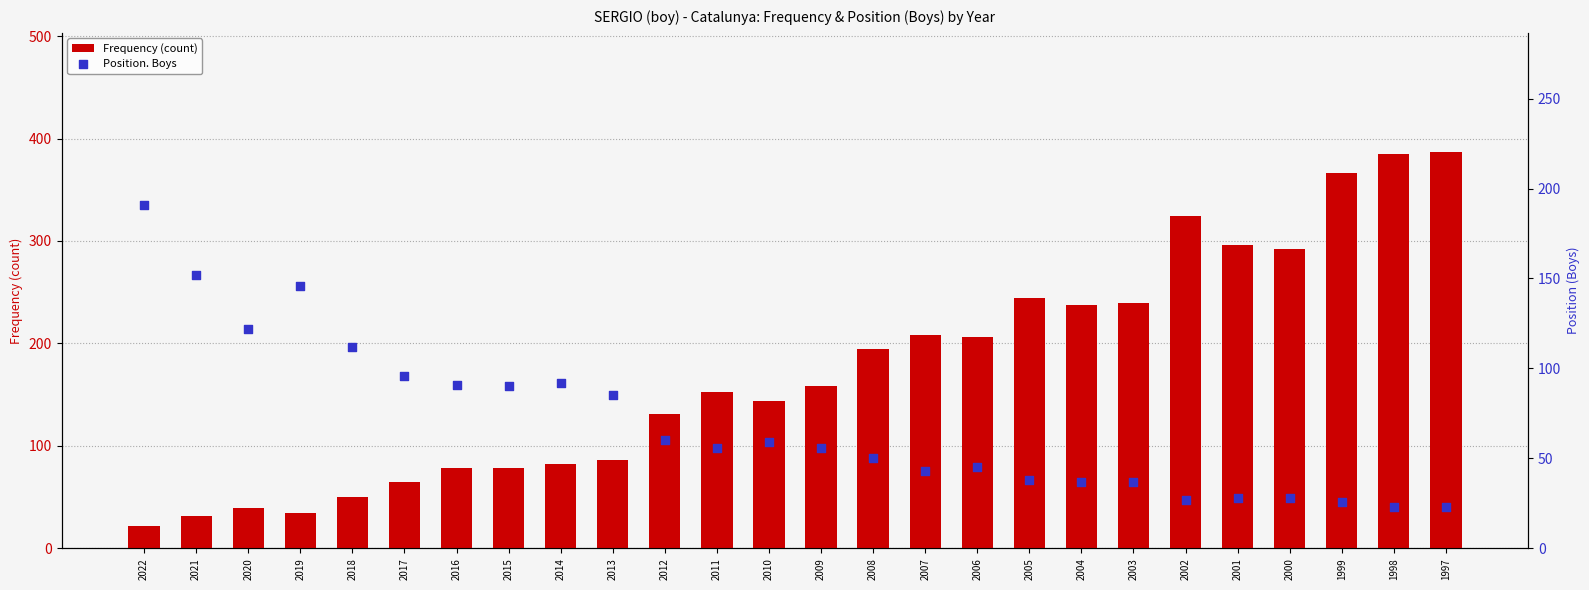

Which series has the widest spread of Y values?

Frequency (count)